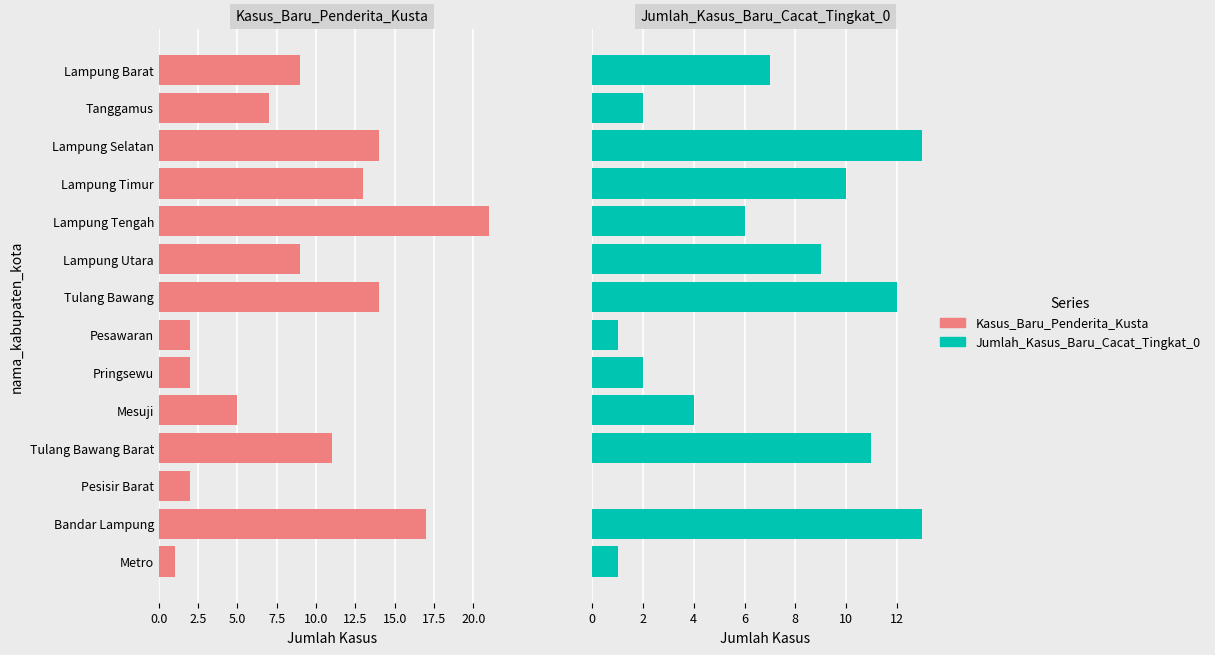

List the series in order of their overall mean, lowest first.

Jumlah_Kasus_Baru_Cacat_Tingkat_0, Kasus_Baru_Penderita_Kusta